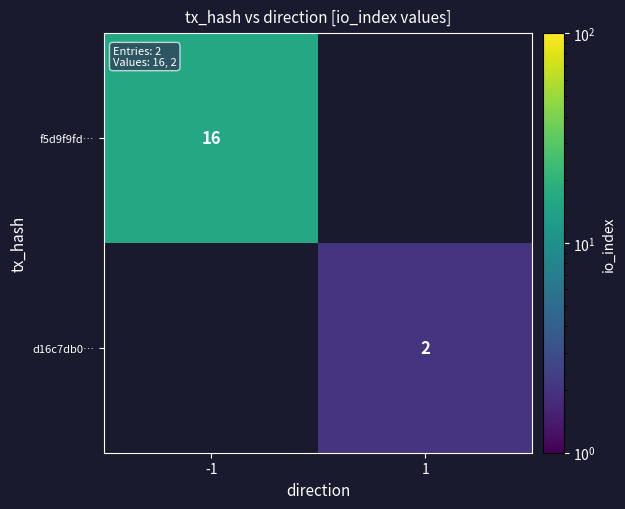

The f5d9f9fd… series shows 16 at -1. True or false?

True